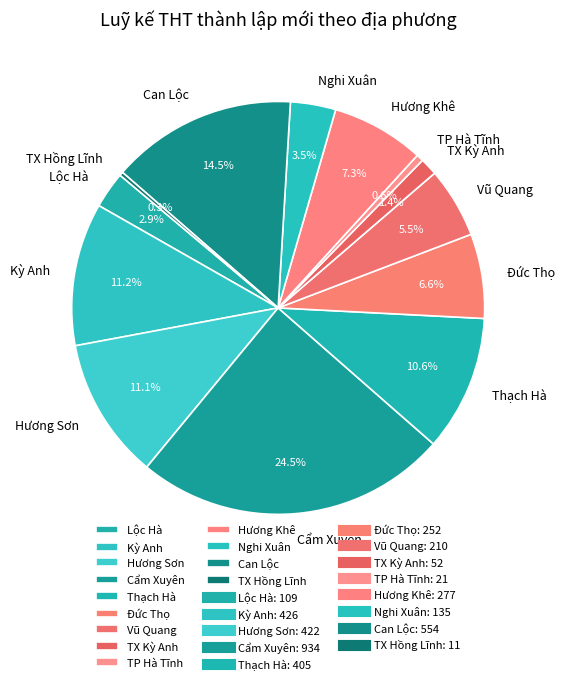

What is the largest slice in the pie chart?

Cẩm Xuyên